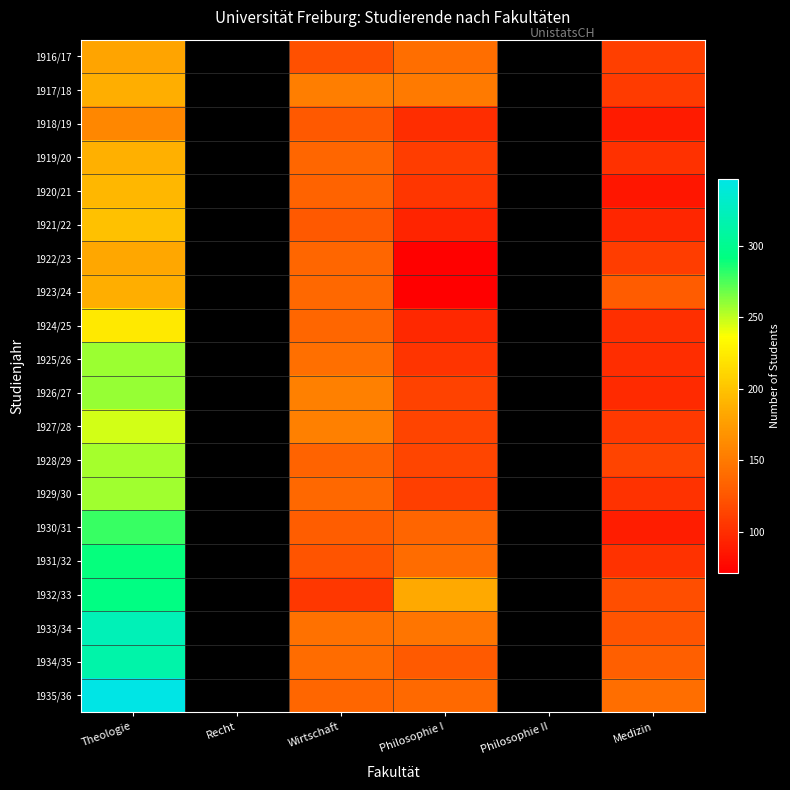

Rank the series at Theologie from lowest to highest value.

1918/19, 1916/17, 1922/23, 1917/18, 1923/24, 1919/20, 1920/21, 1921/22, 1924/25, 1927/28, 1928/29, 1929/30, 1925/26, 1926/27, 1930/31, 1931/32, 1932/33, 1934/35, 1933/34, 1935/36